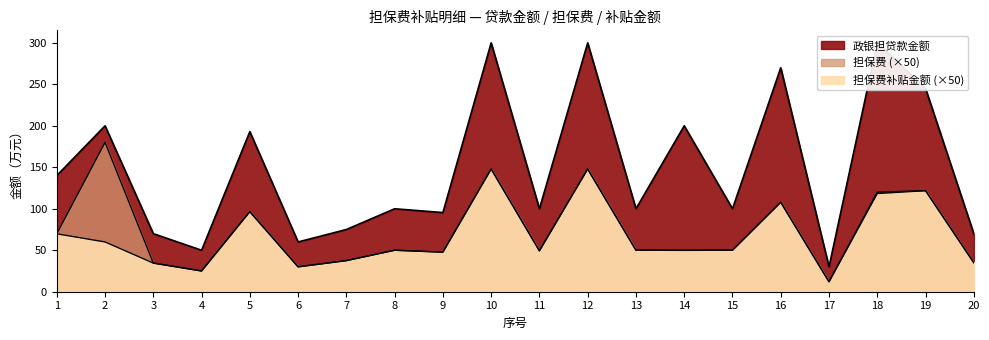

What is the total value across all series at 9?

190.8